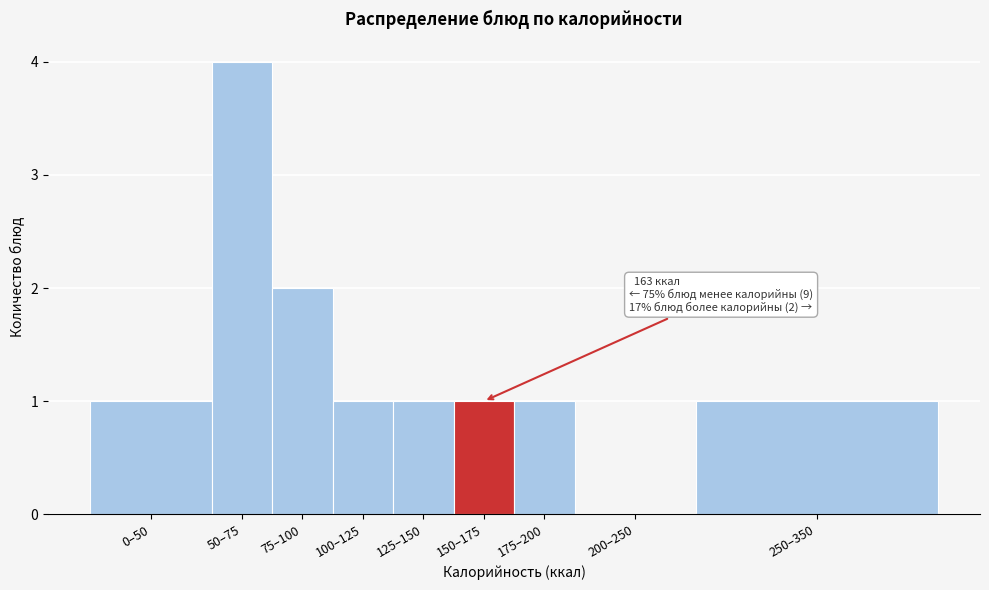

Reading left to right, transcribe all the data shown in this chart.

0–50=1	50–75=4	75–100=2	100–125=1	125–150=1	150–175=1	175–200=1	200–250=0	250–350=1